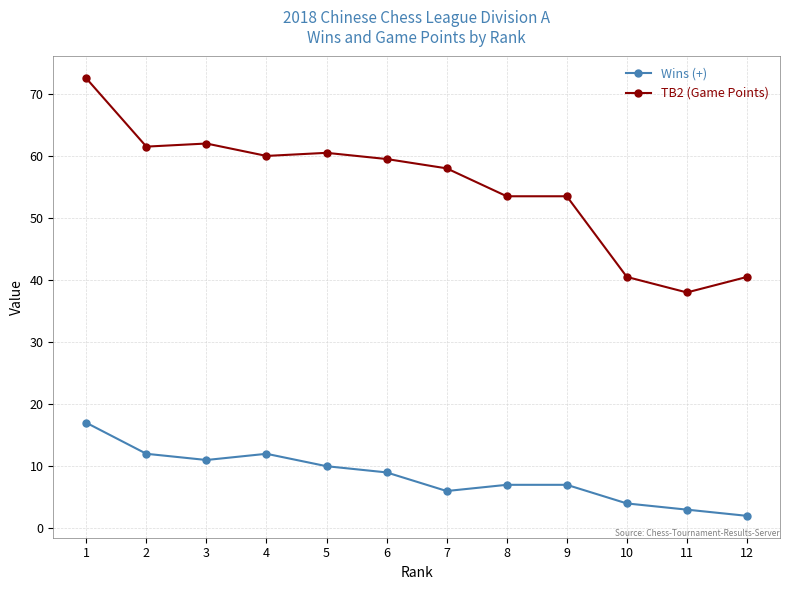

The value of Wins (+) at 8 is 7.0. True or false?

True